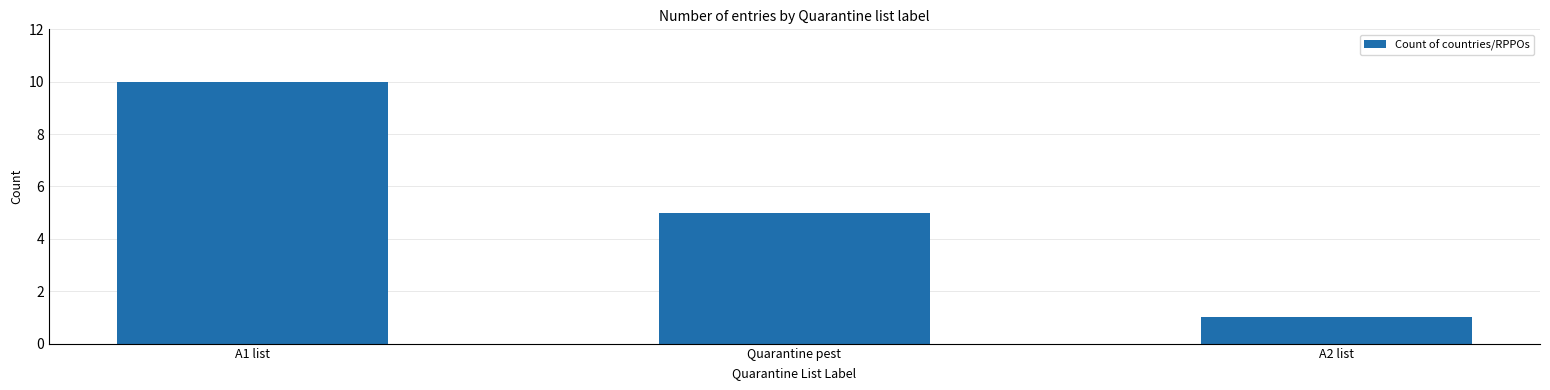

The chart shows a value of 5 at Quarantine pest. True or false?

True